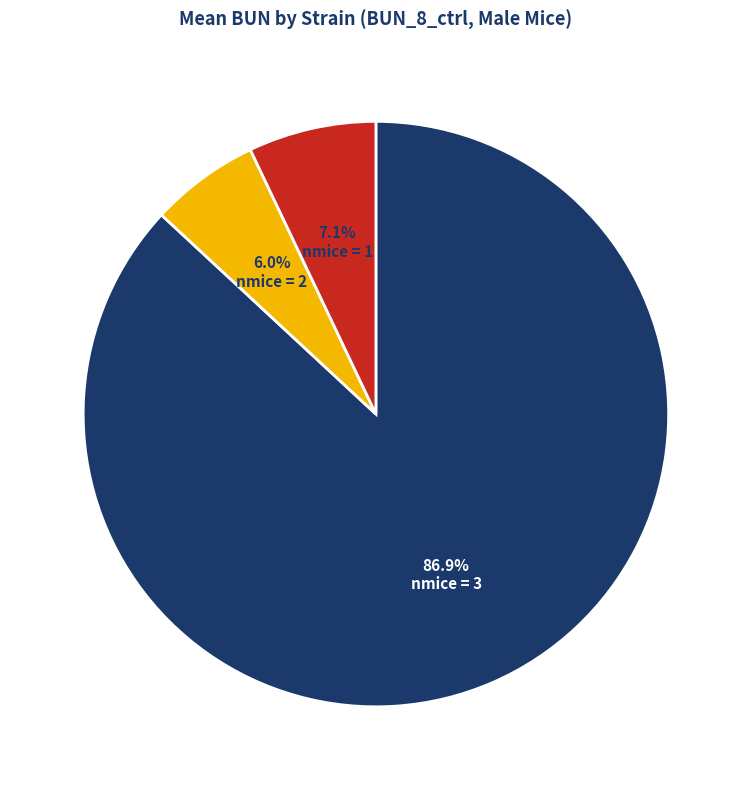

Does any single category account for the majority?

Yes